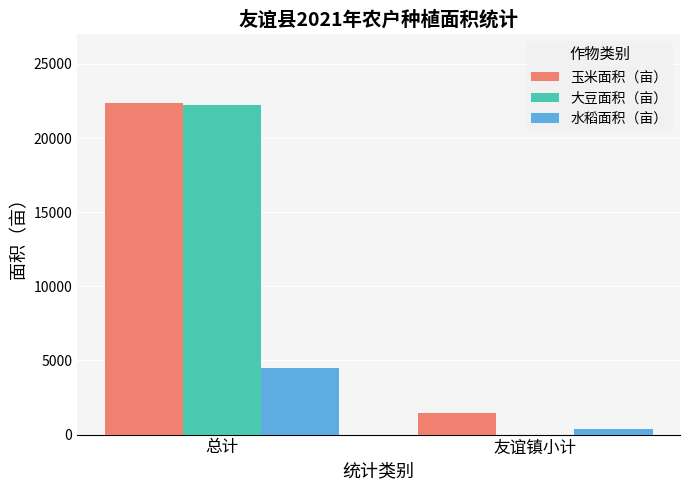

The value of 水稻面积（亩） at 友谊镇小计 is 397.5. True or false?

True